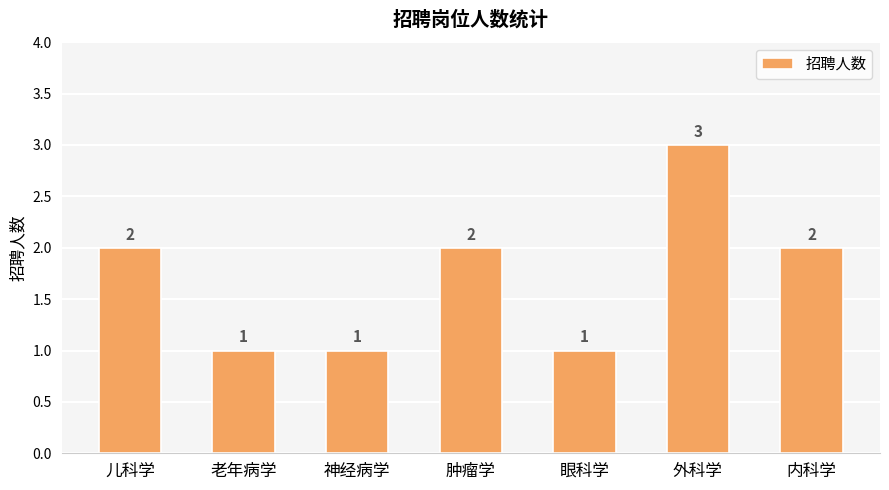

At which category does the chart reach its peak across all series?

外科学